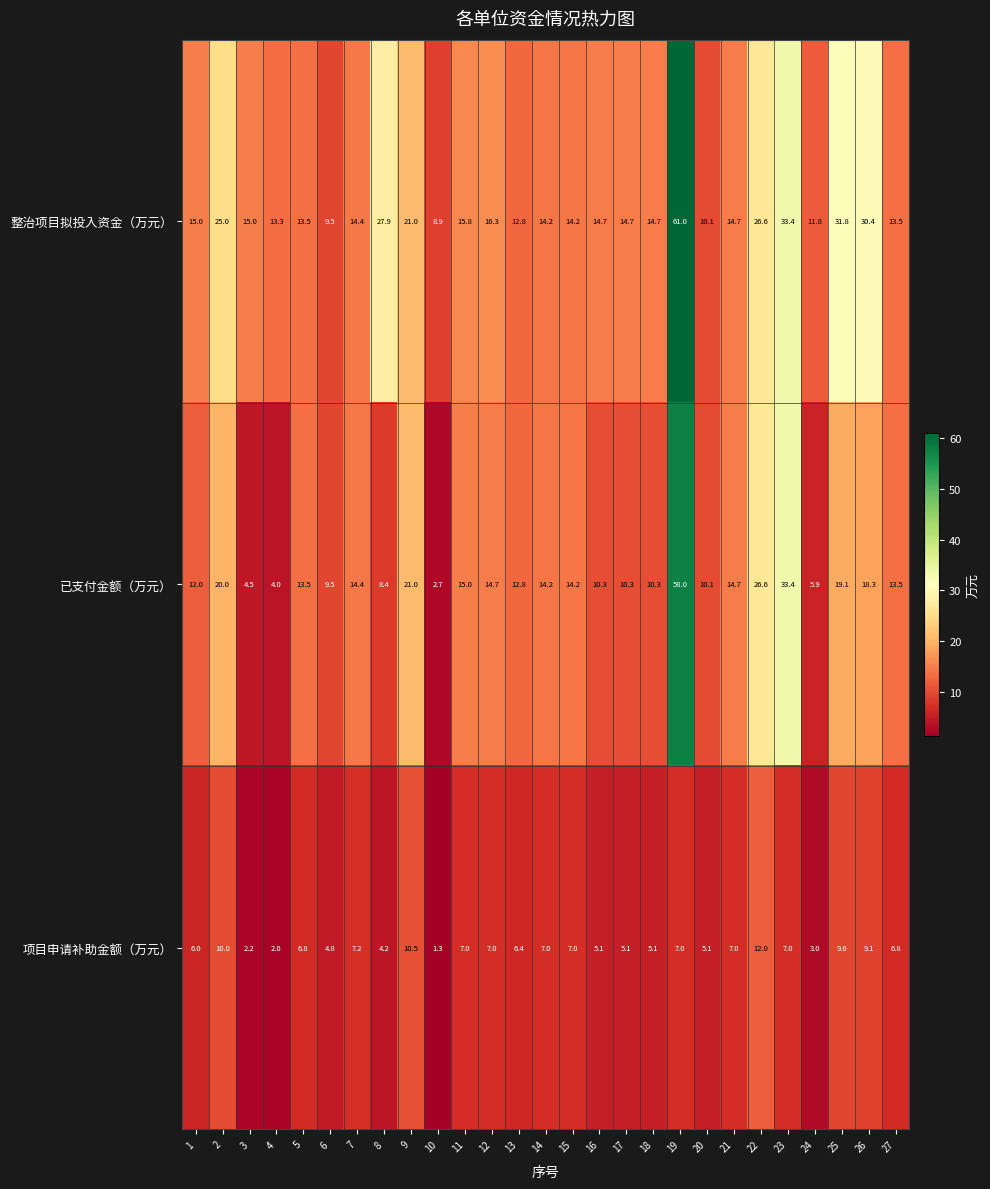

Count the number of categories in the chart.

27